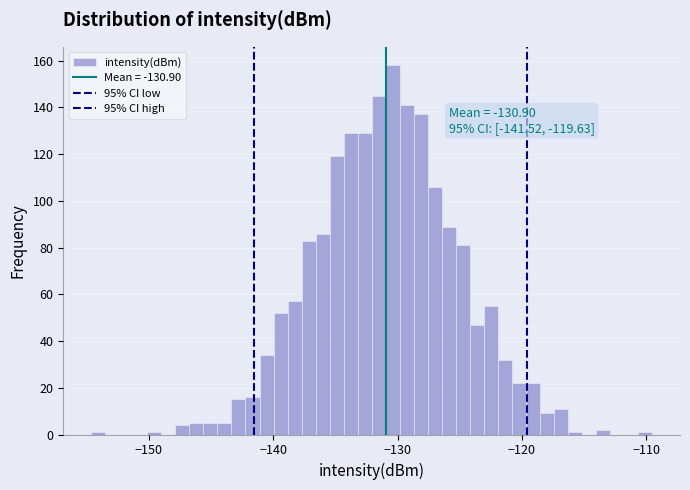

Read against the x-axis, roughly where is the centre of the tallest bar?

-130